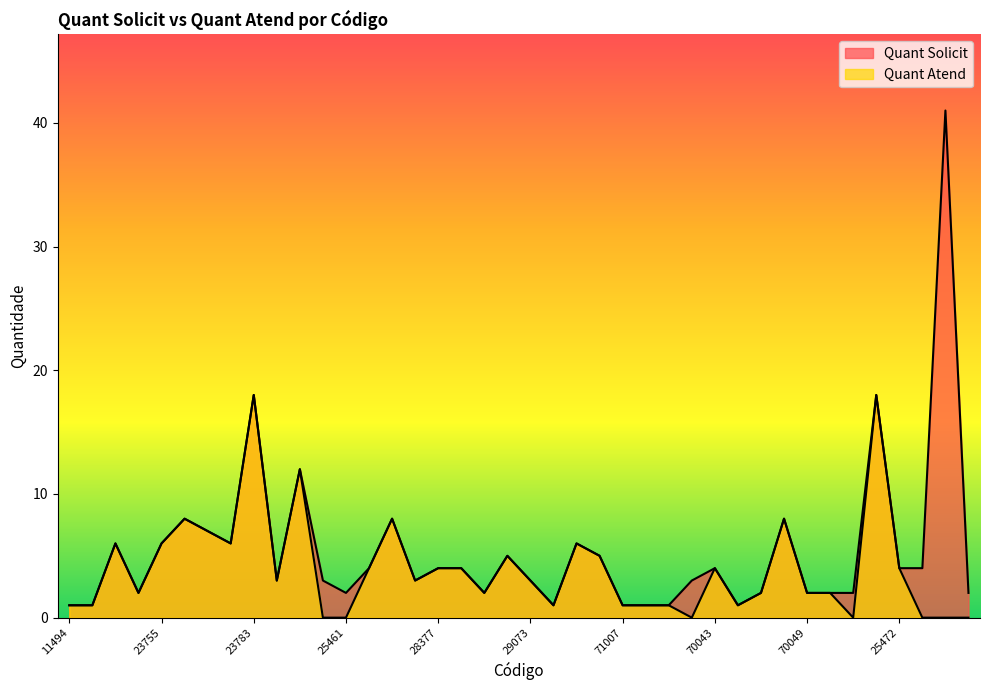

How many interior local peaks does the Quant Solicit series have?

11